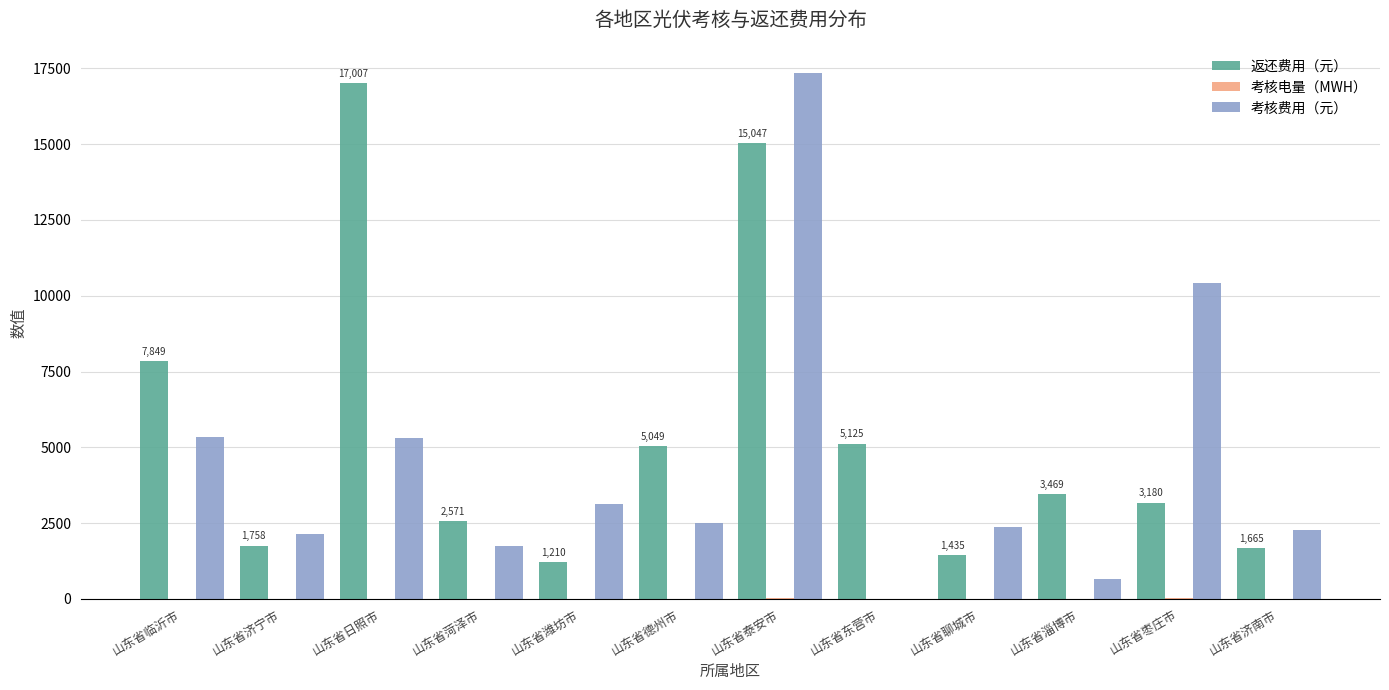

At which label is 返还费用（元） closest to 9108?

山东省临沂市